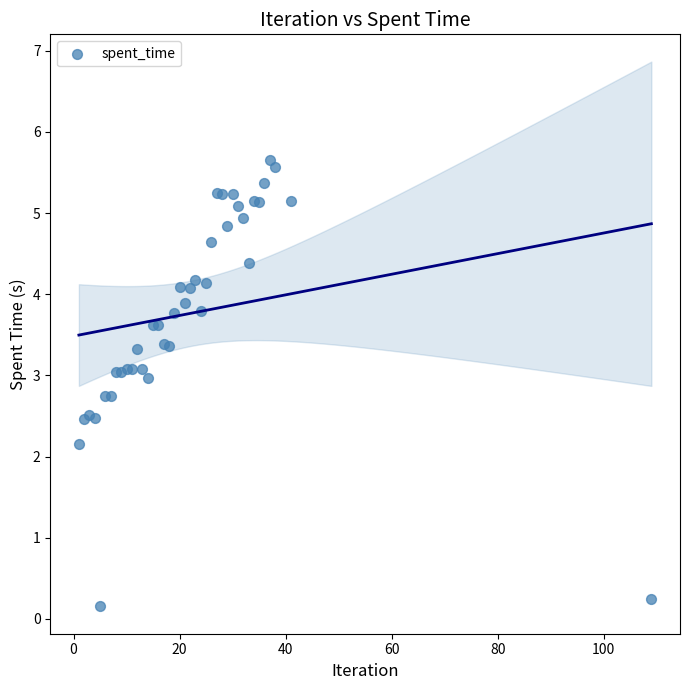

What Y value in the scatter plot is closest to 2?

2.1